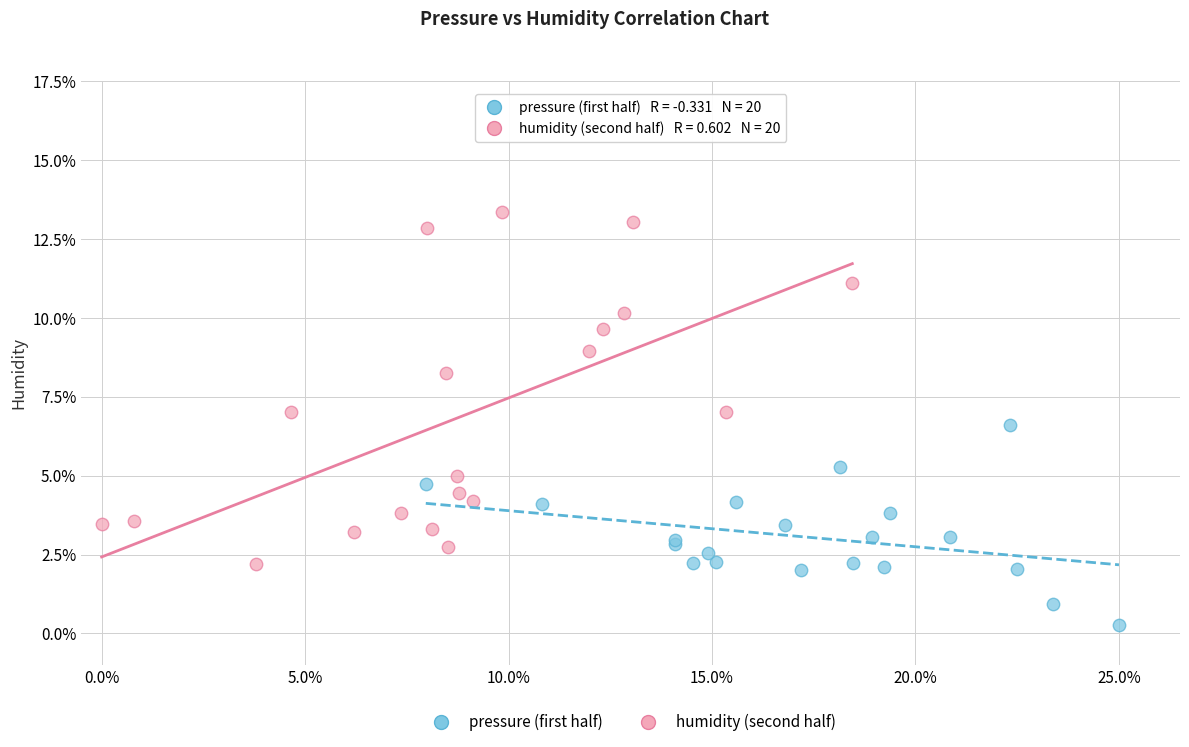

What are all the series names shown in the legend?

pressure (first half), humidity (second half)